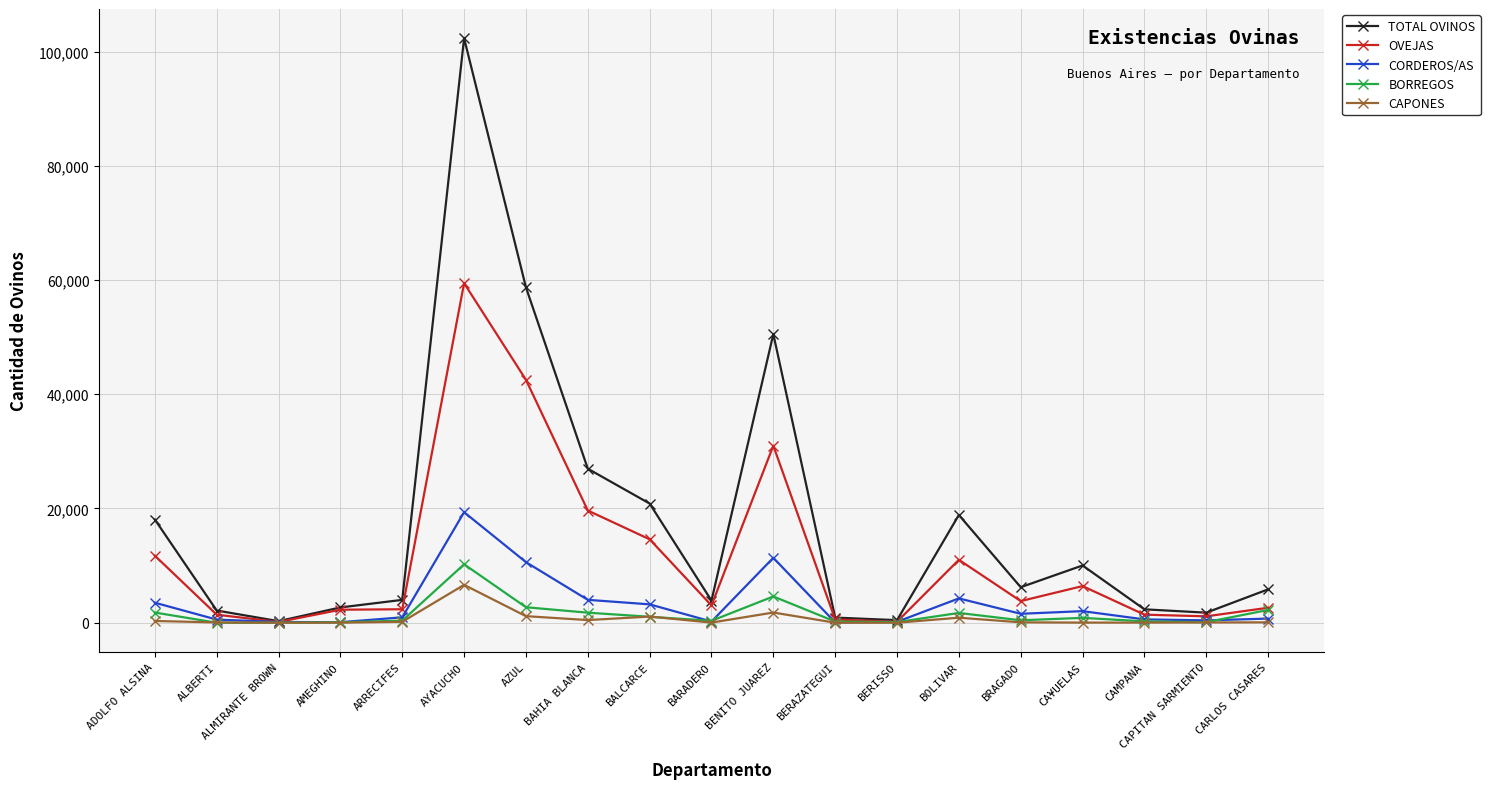

What is the difference between the OVEJAS values at BARADERO and ARRECIFES?

668